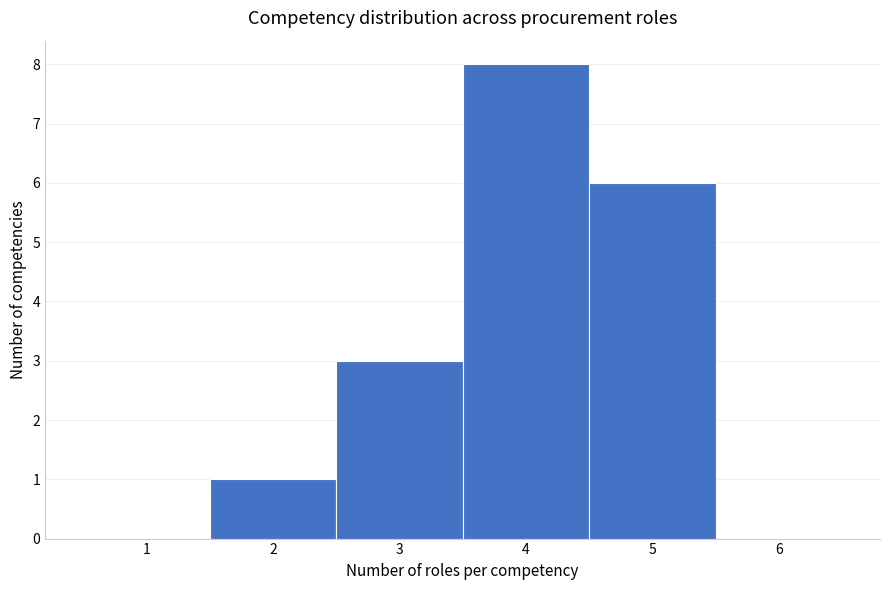

Reading left to right, transcribe this chart: for each bar, give the range it covers on the x-axis and its height. The values are not printed on the chart, so give them approximately, as read against the axis.

0.5 to 1.5: 0
1.5 to 2.5: 1
2.5 to 3.5: 3
3.5 to 4.5: 8
4.5 to 5.5: 6
5.5 to 6.5: 0